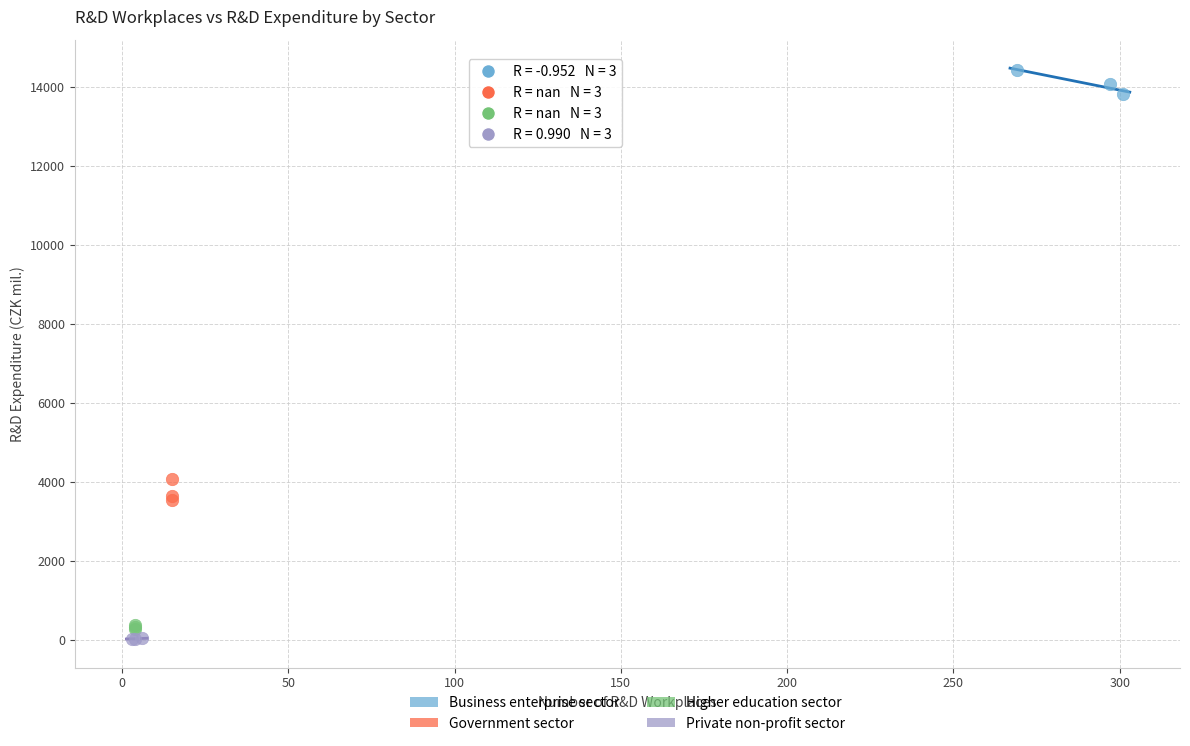

Which series reaches the maximum Y coordinate?

Business enterprise sector